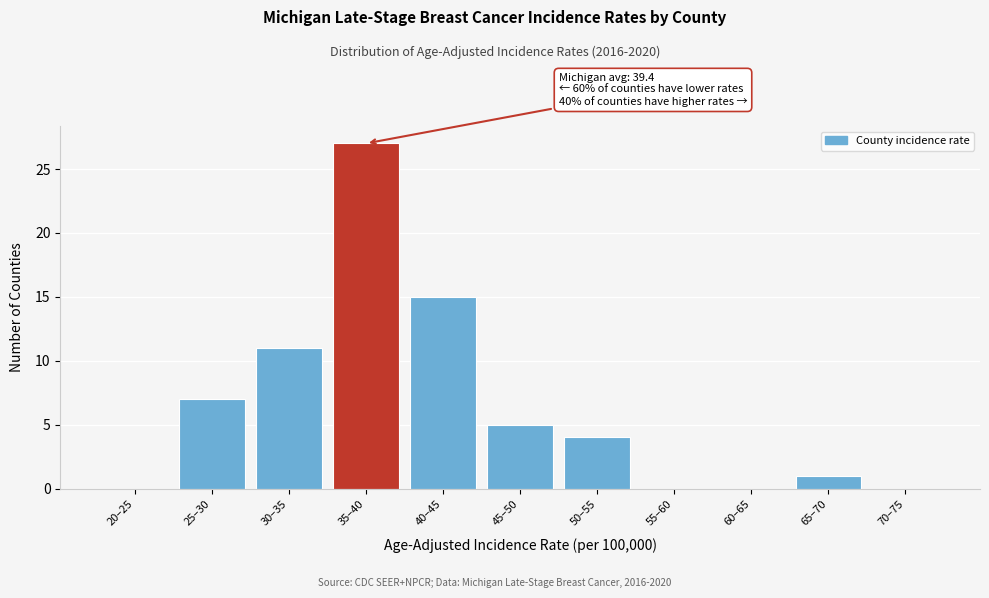

Reading right to left, what are all the values shown in this chart?

70–75=0	65–70=1	60–65=0	55–60=0	50–55=4	45–50=5	40–45=15	35–40=27	30–35=11	25–30=7	20–25=0